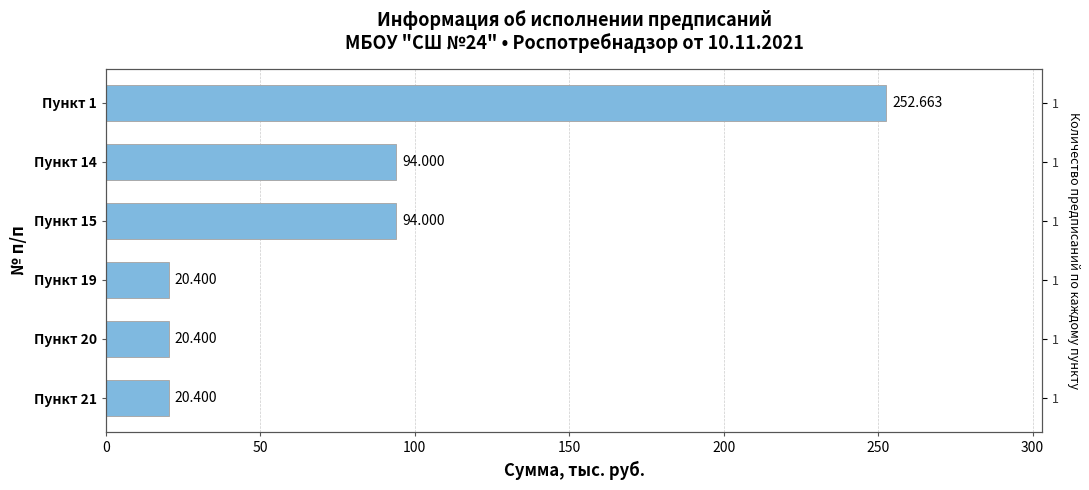

What is the value of the 6th bar from the left?

20.4